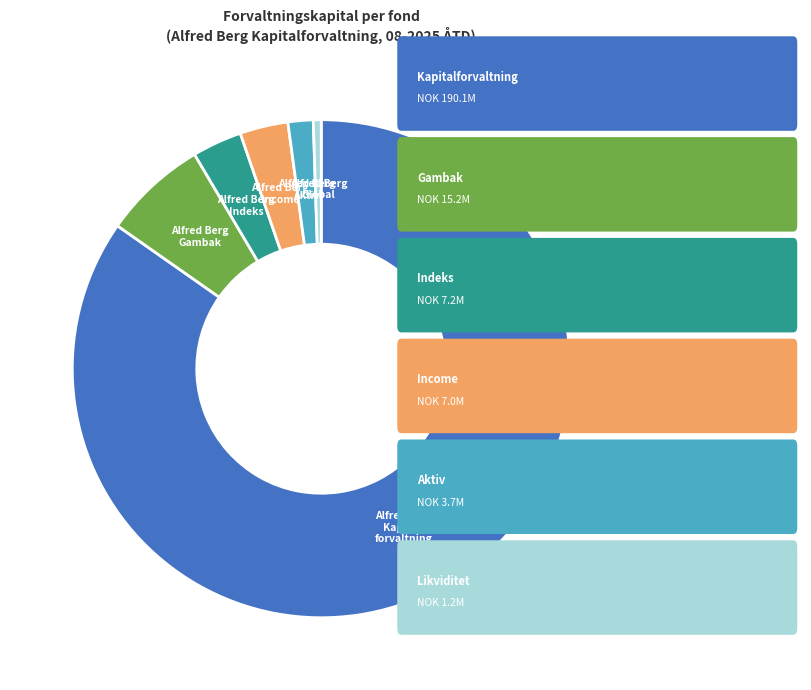

How many segments does this pie chart have?

6